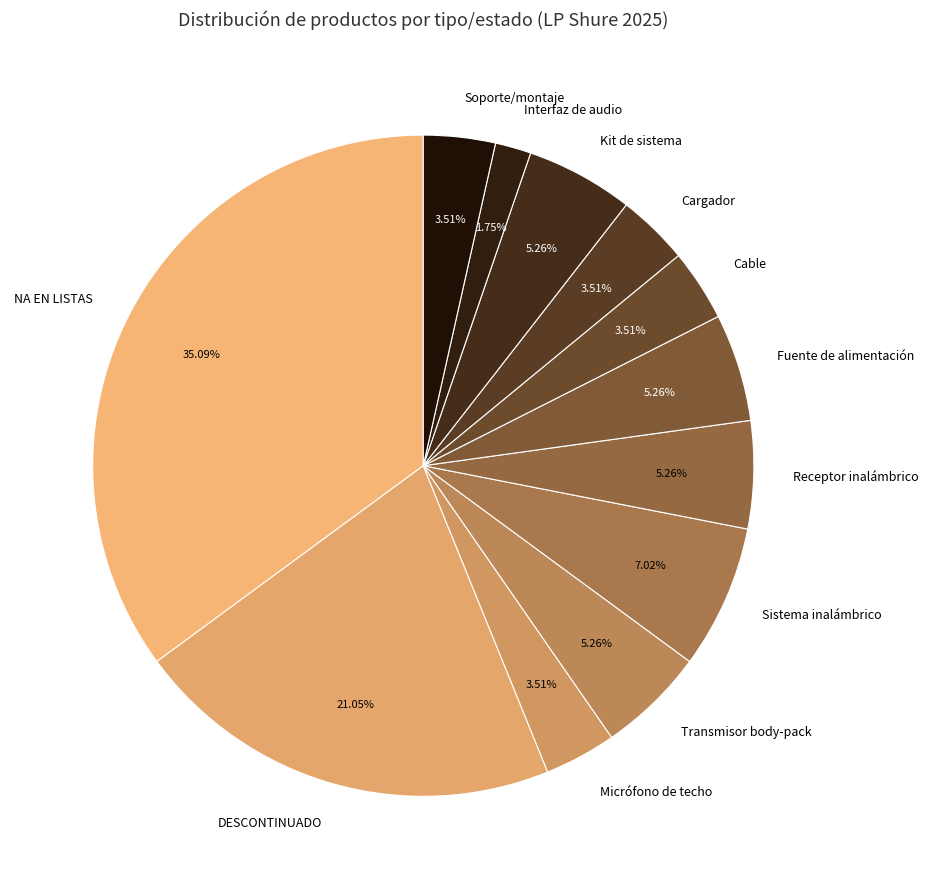

Does any single category account for the majority?

No